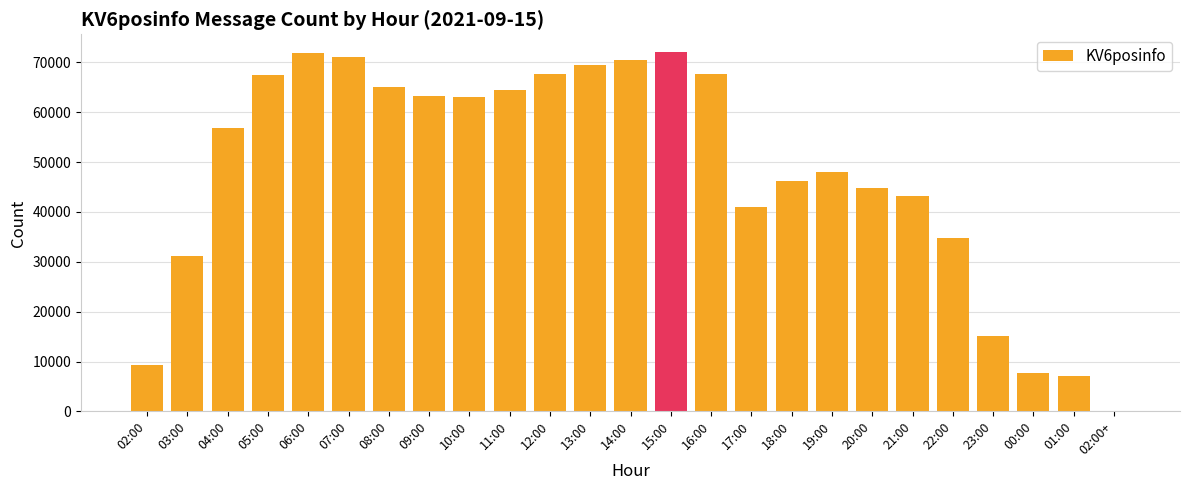

What is the maximum value shown in the chart?

72006